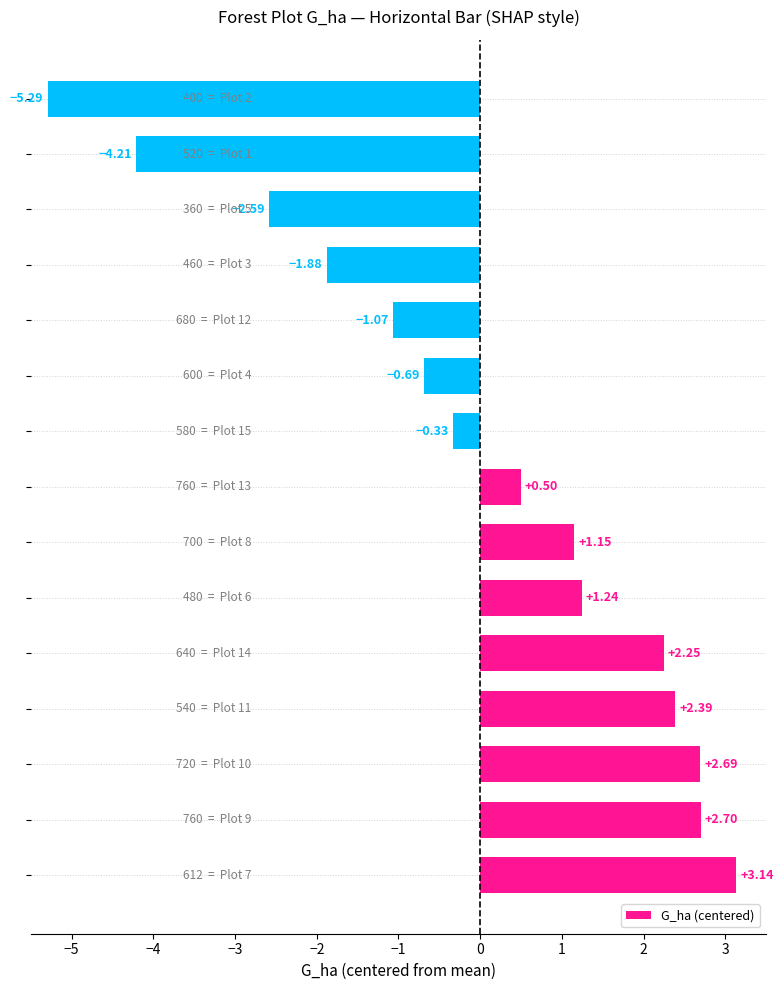

What is the difference between the maximum and minimum values?

8.4